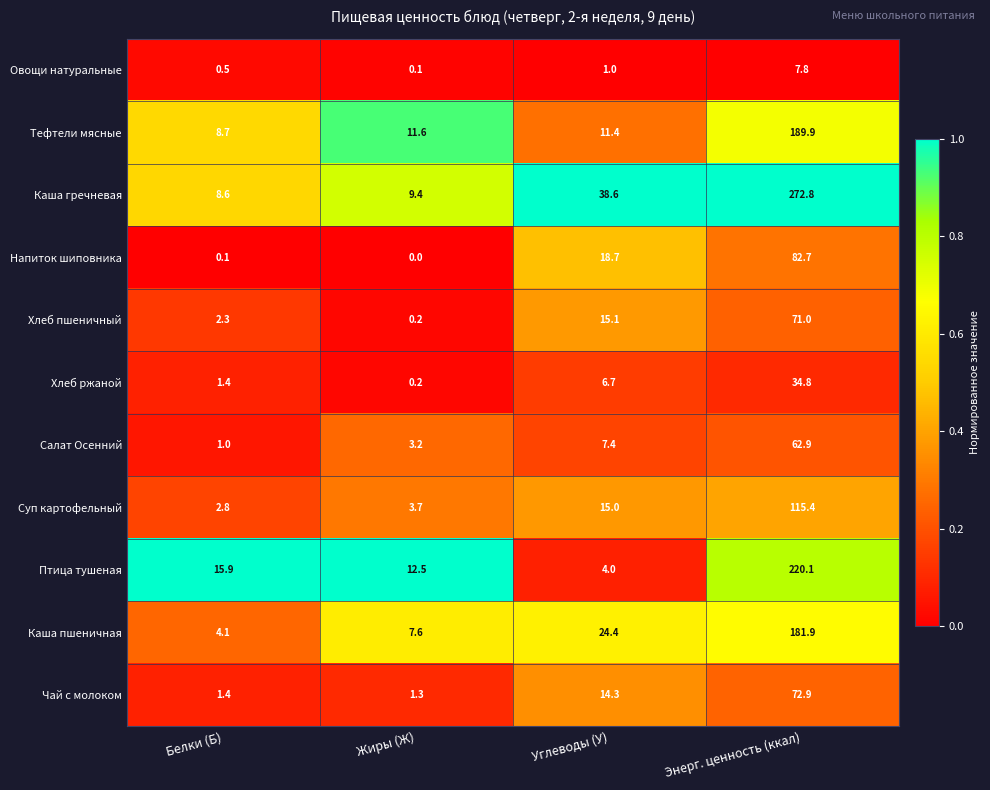

What is the total value across all series at Углеводы (У)?

156.6